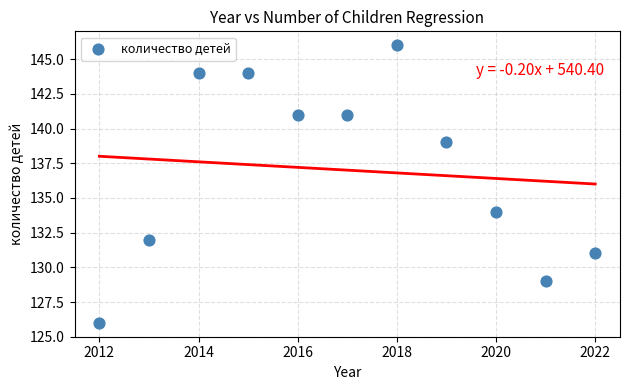

What Y value in the scatter plot is closest to 136?

134